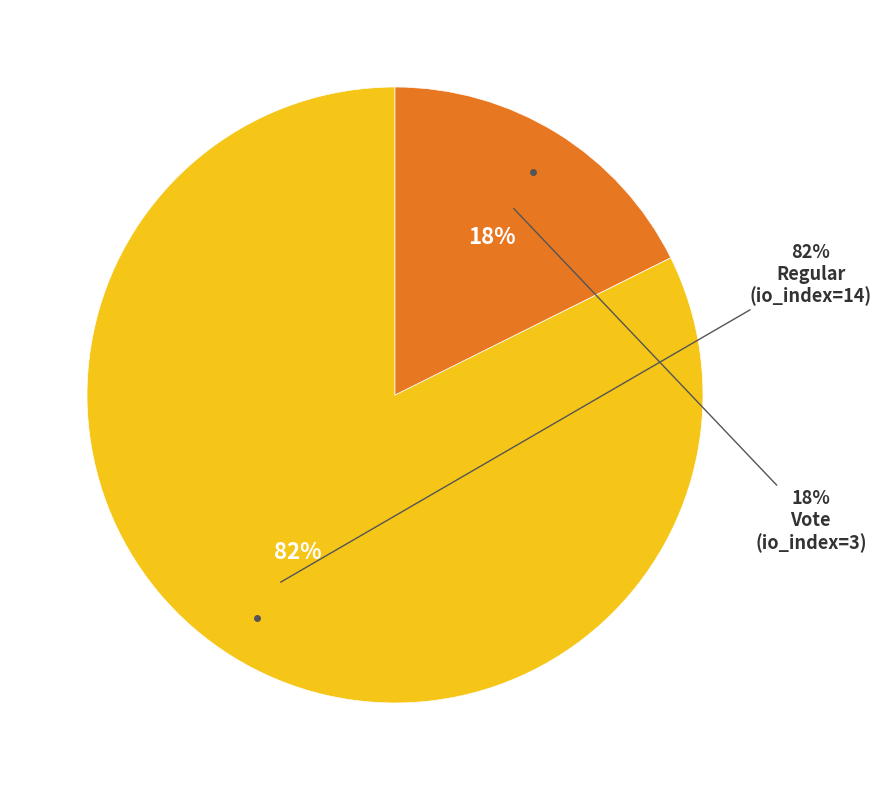

Does any single category account for the majority?

Yes